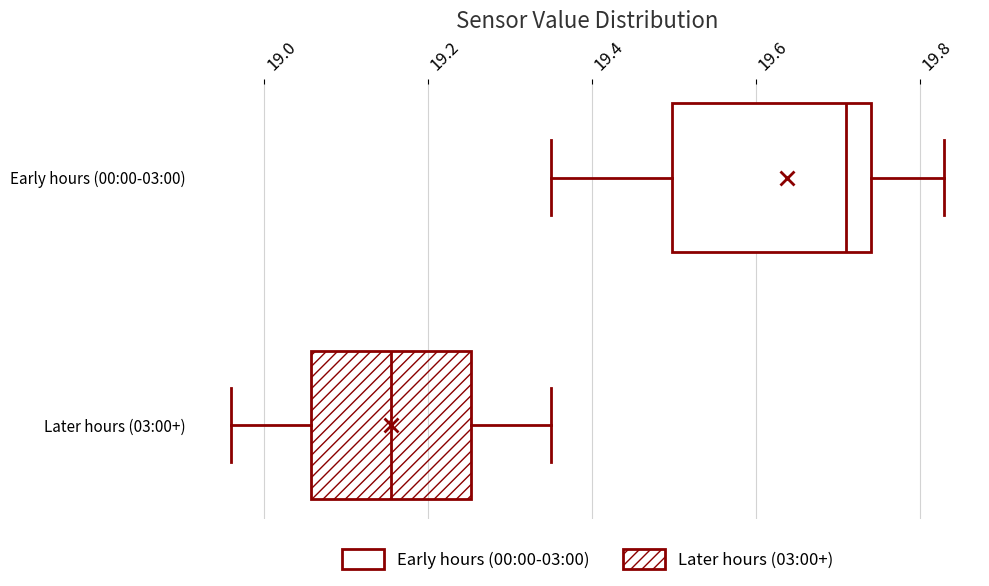

Which box's median line is the furthest to the left?

Later hours (03:00+)